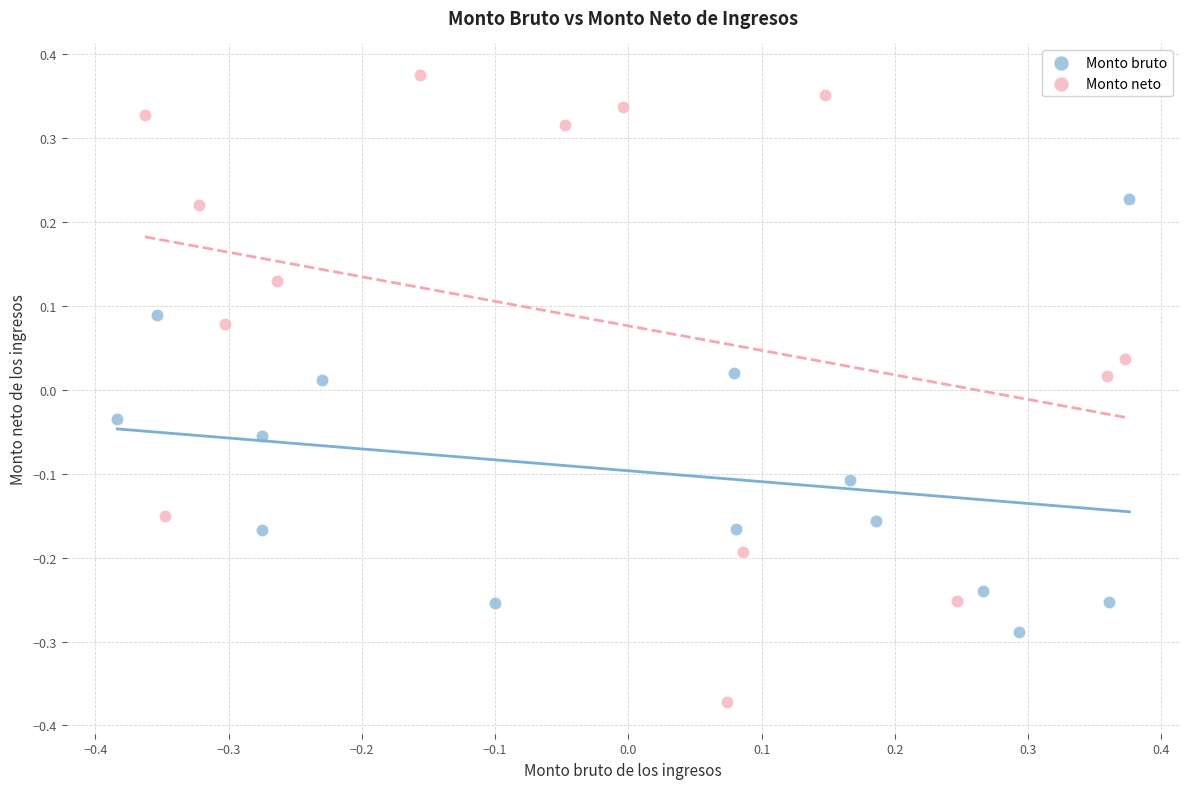

Which series has the widest spread of Y values?

Monto neto